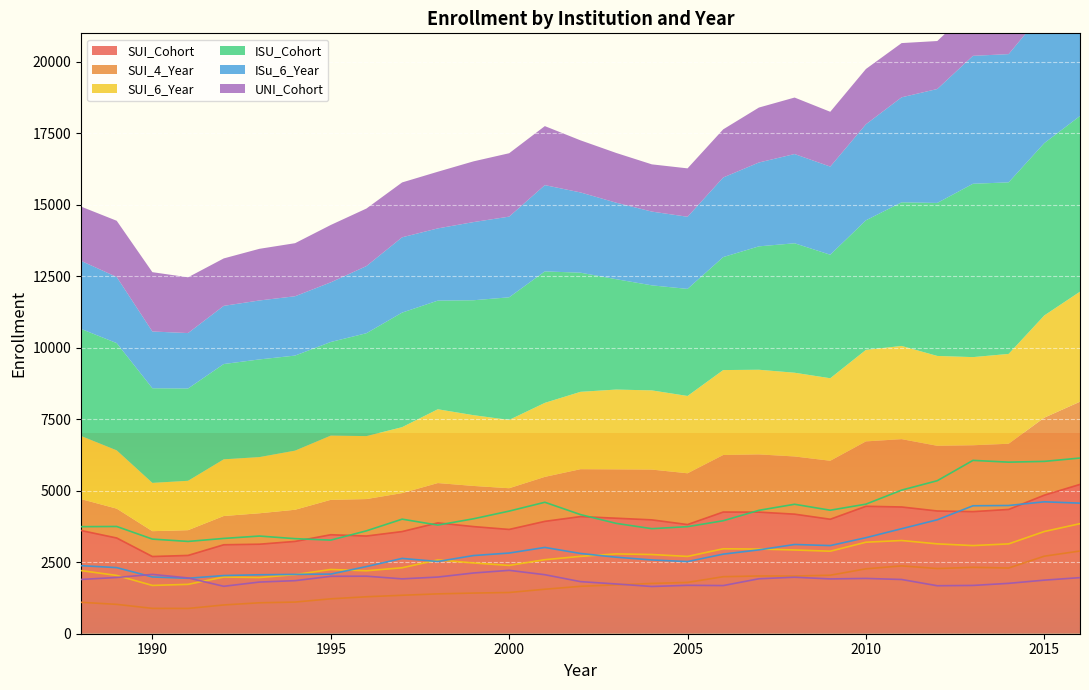

True or false: ISU_Cohort and SUI_4_Year intersect in this chart.

False